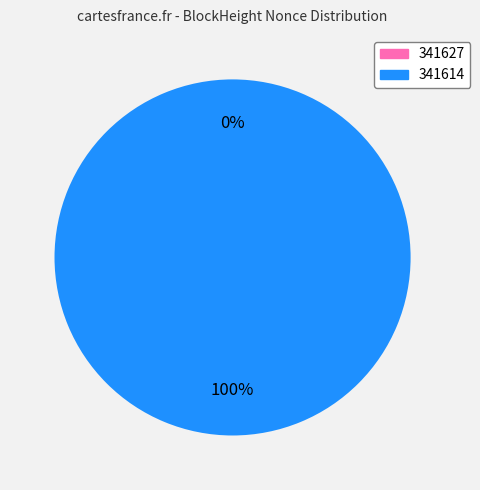

Rank the categories by value from lowest to highest.

341627, 341614